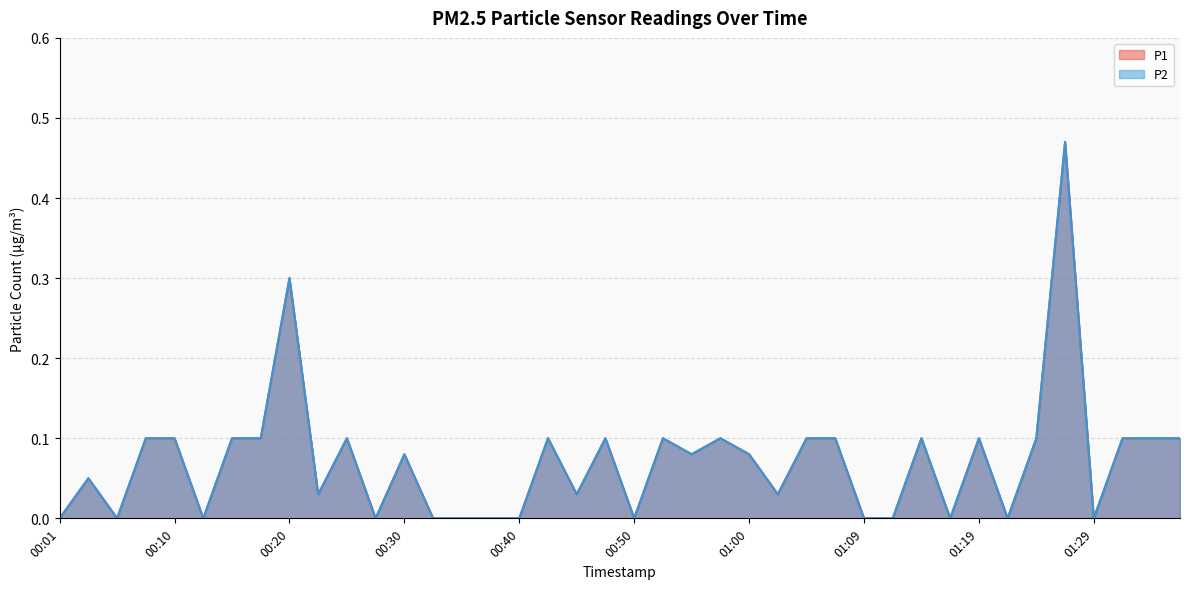

What is the total value across all series at 00:45?

0.1